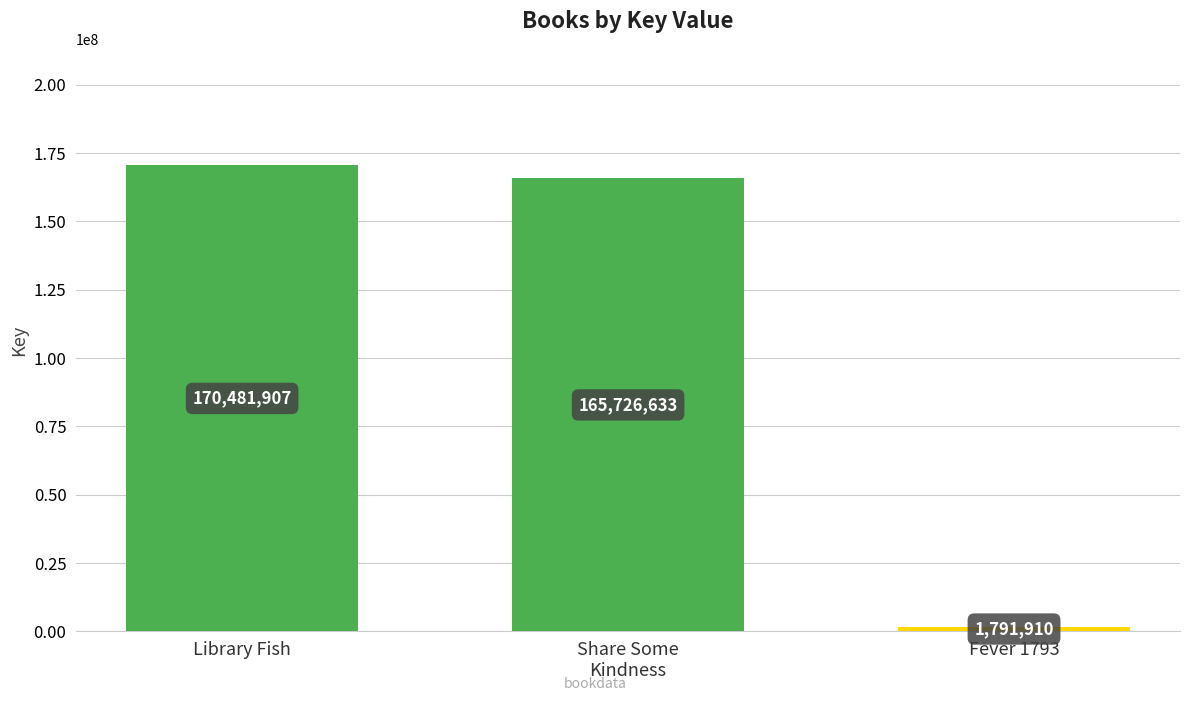

Count the number of categories in the chart.

3